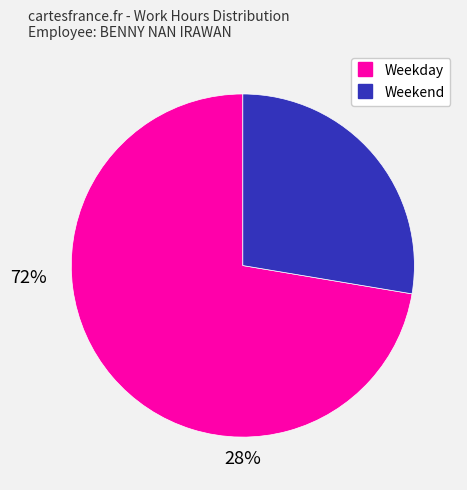

Does any single category account for the majority?

Yes